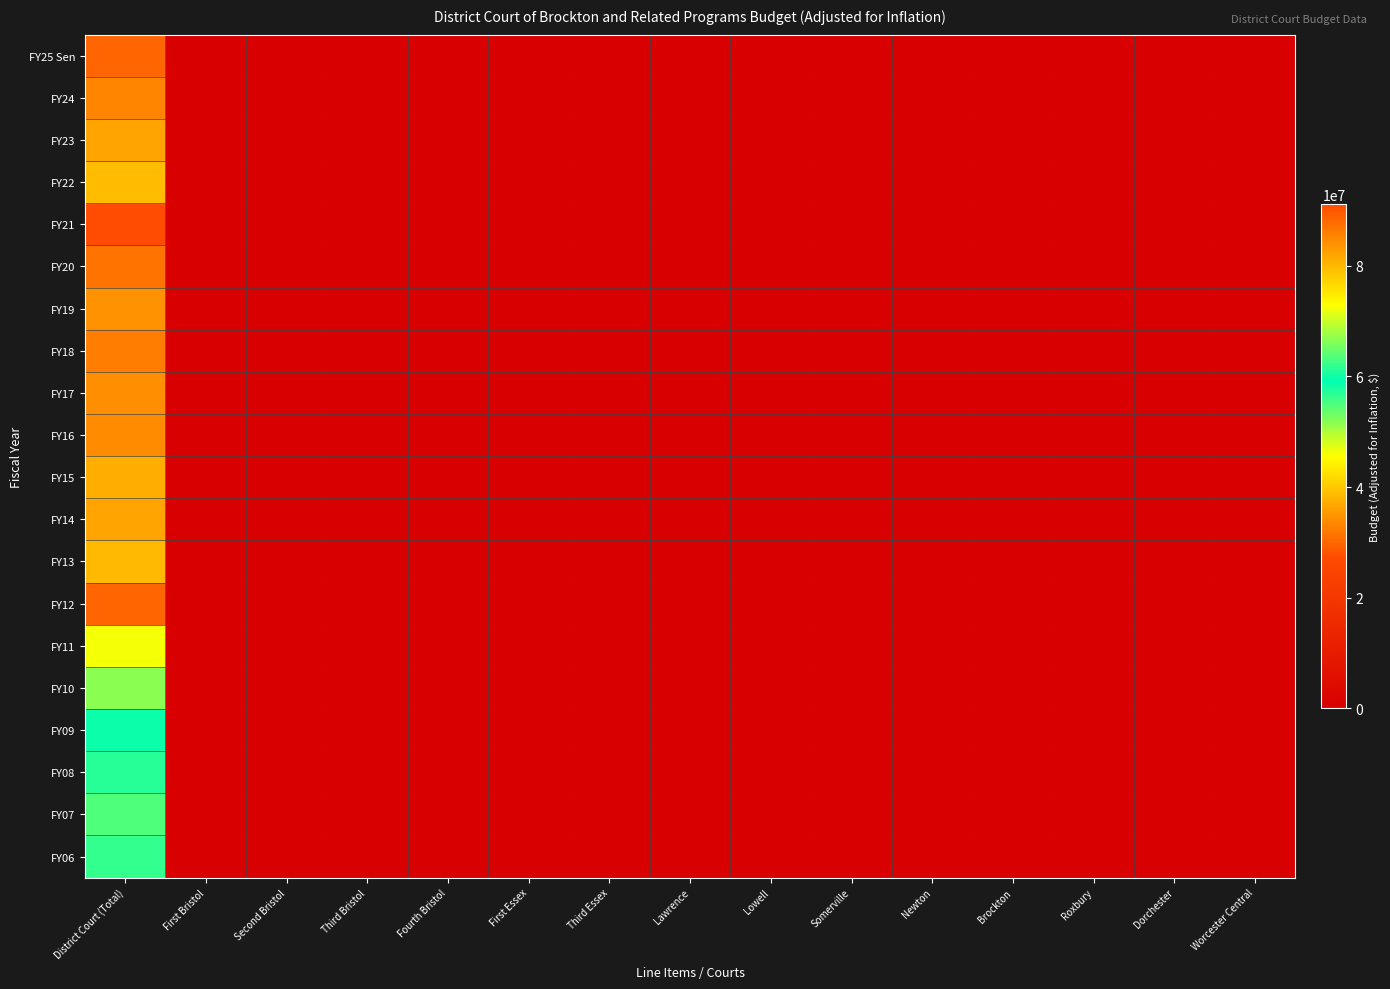

Reading right to left, extract all data points from this chart.

FY25 Sen: Worcester Central=0	Dorchester=0	Roxbury=0	Brockton=0	Newton=0	Somerville=0	Lowell=0	Lawrence=0	Third Essex=0	First Essex=0	Fourth Bristol=0	Third Bristol=0	Second Bristol=0	First Bristol=0	District Court (Total)=88626631
FY24: Worcester Central=0	Dorchester=0	Roxbury=0	Brockton=0	Newton=0	Somerville=0	Lowell=0	Lawrence=0	Third Essex=0	First Essex=0	Fourth Bristol=0	Third Bristol=0	Second Bristol=0	First Bristol=0	District Court (Total)=85202740
FY23: Worcester Central=0	Dorchester=0	Roxbury=0	Brockton=0	Newton=0	Somerville=0	Lowell=0	Lawrence=0	Third Essex=0	First Essex=0	Fourth Bristol=0	Third Bristol=0	Second Bristol=0	First Bristol=0	District Court (Total)=82108115
FY22: Worcester Central=0	Dorchester=0	Roxbury=0	Brockton=0	Newton=0	Somerville=0	Lowell=0	Lawrence=0	Third Essex=0	First Essex=0	Fourth Bristol=0	Third Bristol=0	Second Bristol=0	First Bristol=0	District Court (Total)=79482936
FY21: Worcester Central=0	Dorchester=0	Roxbury=0	Brockton=0	Newton=0	Somerville=0	Lowell=0	Lawrence=0	Third Essex=0	First Essex=0	Fourth Bristol=0	Third Bristol=0	Second Bristol=0	First Bristol=0	District Court (Total)=91168107
FY20: Worcester Central=0	Dorchester=0	Roxbury=0	Brockton=0	Newton=0	Somerville=0	Lowell=0	Lawrence=0	Third Essex=0	First Essex=0	Fourth Bristol=0	Third Bristol=0	Second Bristol=0	First Bristol=0	District Court (Total)=86924382
FY19: Worcester Central=0	Dorchester=0	Roxbury=0	Brockton=0	Newton=0	Somerville=0	Lowell=0	Lawrence=0	Third Essex=0	First Essex=0	Fourth Bristol=0	Third Bristol=0	Second Bristol=0	First Bristol=0	District Court (Total)=83795517
FY18: Worcester Central=0	Dorchester=0	Roxbury=0	Brockton=0	Newton=0	Somerville=0	Lowell=0	Lawrence=0	Third Essex=0	First Essex=0	Fourth Bristol=0	Third Bristol=0	Second Bristol=0	First Bristol=0	District Court (Total)=86080375
FY17: Worcester Central=0	Dorchester=0	Roxbury=0	Brockton=0	Newton=0	Somerville=0	Lowell=0	Lawrence=0	Third Essex=0	First Essex=0	Fourth Bristol=0	Third Bristol=0	Second Bristol=0	First Bristol=0	District Court (Total)=84216422
FY16: Worcester Central=0	Dorchester=0	Roxbury=0	Brockton=0	Newton=0	Somerville=0	Lowell=0	Lawrence=0	Third Essex=0	First Essex=0	Fourth Bristol=0	Third Bristol=0	Second Bristol=0	First Bristol=0	District Court (Total)=84676691
FY15: Worcester Central=0	Dorchester=0	Roxbury=0	Brockton=0	Newton=0	Somerville=0	Lowell=0	Lawrence=0	Third Essex=0	First Essex=0	Fourth Bristol=0	Third Bristol=0	Second Bristol=0	First Bristol=0	District Court (Total)=80922035
FY14: Worcester Central=0	Dorchester=0	Roxbury=0	Brockton=0	Newton=0	Somerville=0	Lowell=0	Lawrence=0	Third Essex=0	First Essex=0	Fourth Bristol=0	Third Bristol=0	Second Bristol=0	First Bristol=0	District Court (Total)=82164861
FY13: Worcester Central=0	Dorchester=0	Roxbury=0	Brockton=0	Newton=0	Somerville=0	Lowell=0	Lawrence=0	Third Essex=0	First Essex=0	Fourth Bristol=0	Third Bristol=0	Second Bristol=0	First Bristol=0	District Court (Total)=79990708
FY12: Worcester Central=0	Dorchester=0	Roxbury=0	Brockton=0	Newton=0	Somerville=0	Lowell=0	Lawrence=0	Third Essex=0	First Essex=0	Fourth Bristol=0	Third Bristol=0	Second Bristol=0	First Bristol=0	District Court (Total)=88642943
FY11: Worcester Central=0	Dorchester=0	Roxbury=0	Brockton=0	Newton=0	Somerville=0	Lowell=0	Lawrence=0	Third Essex=0	First Essex=0	Fourth Bristol=0	Third Bristol=0	Second Bristol=0	First Bristol=0	District Court (Total)=46028019
FY10: Worcester Central=0	Dorchester=0	Roxbury=0	Brockton=0	Newton=0	Somerville=0	Lowell=0	Lawrence=0	Third Essex=0	First Essex=0	Fourth Bristol=0	Third Bristol=0	Second Bristol=0	First Bristol=0	District Court (Total)=51832413
FY09: Worcester Central=0	Dorchester=0	Roxbury=0	Brockton=0	Newton=0	Somerville=0	Lowell=0	Lawrence=0	Third Essex=0	First Essex=0	Fourth Bristol=0	Third Bristol=0	Second Bristol=0	First Bristol=0	District Court (Total)=58614304
FY08: Worcester Central=0	Dorchester=0	Roxbury=0	Brockton=0	Newton=0	Somerville=0	Lowell=0	Lawrence=0	Third Essex=0	First Essex=0	Fourth Bristol=0	Third Bristol=0	Second Bristol=0	First Bristol=0	District Court (Total)=57218892
FY07: Worcester Central=0	Dorchester=0	Roxbury=0	Brockton=0	Newton=0	Somerville=0	Lowell=0	Lawrence=0	Third Essex=0	First Essex=0	Fourth Bristol=0	Third Bristol=0	Second Bristol=0	First Bristol=0	District Court (Total)=54918344
FY06: Worcester Central=0	Dorchester=0	Roxbury=0	Brockton=0	Newton=0	Somerville=0	Lowell=0	Lawrence=0	Third Essex=0	First Essex=0	Fourth Bristol=0	Third Bristol=0	Second Bristol=0	First Bristol=0	District Court (Total)=56303626